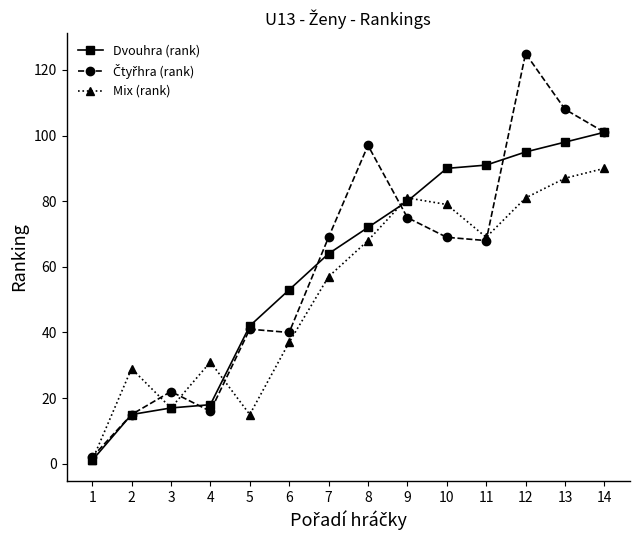

At which label is Mix (rank) closest to 45?

6